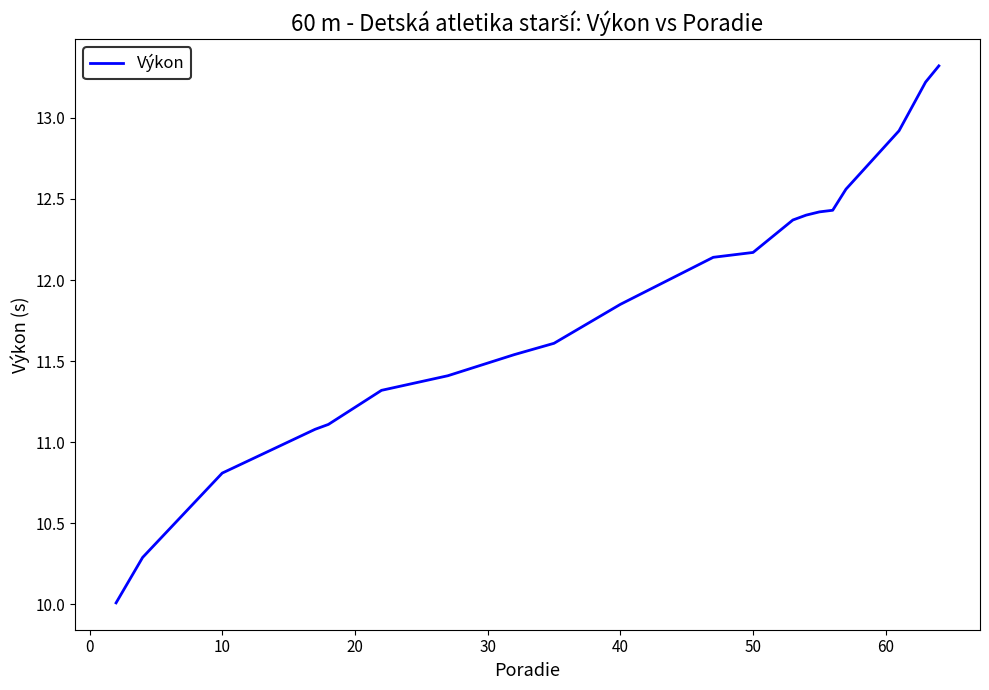

What is the maximum value shown in the chart?

13.3